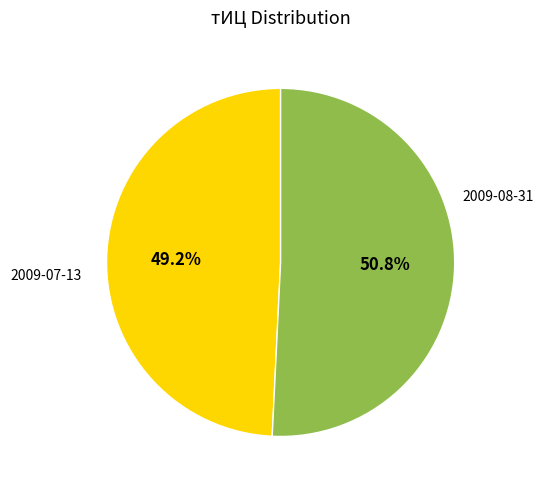

Approximately how many times larger is the value at 2009-07-13 compared to 2009-08-31?

1.0